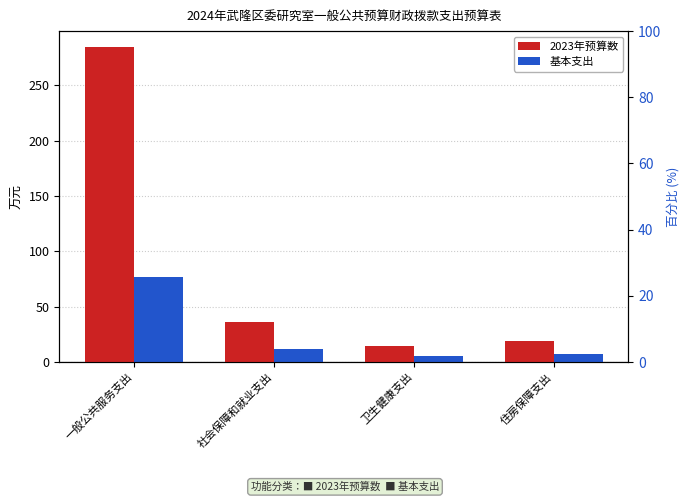

Between 社会保障和就业支出 and 住房保障支出, which series saw the biggest shift?

2023年预算数